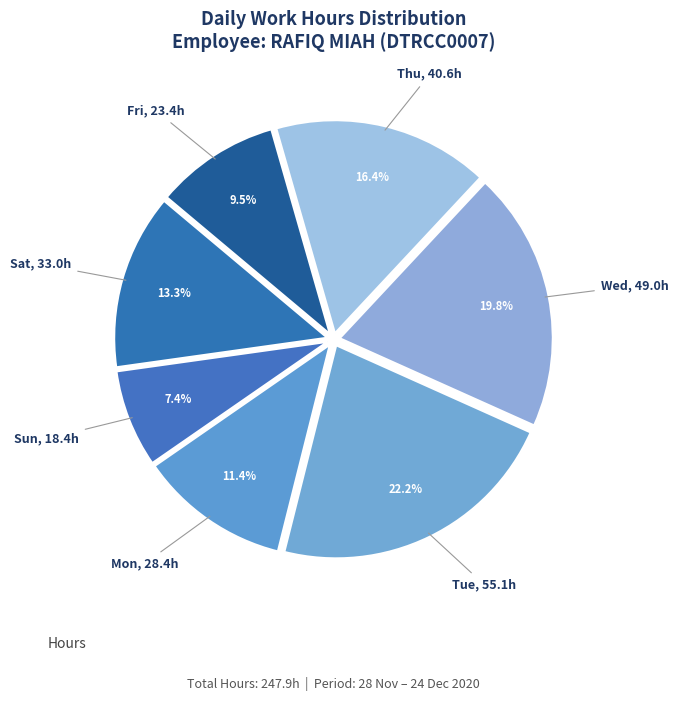

To the nearest percent, what is the average slice percentage?

14%